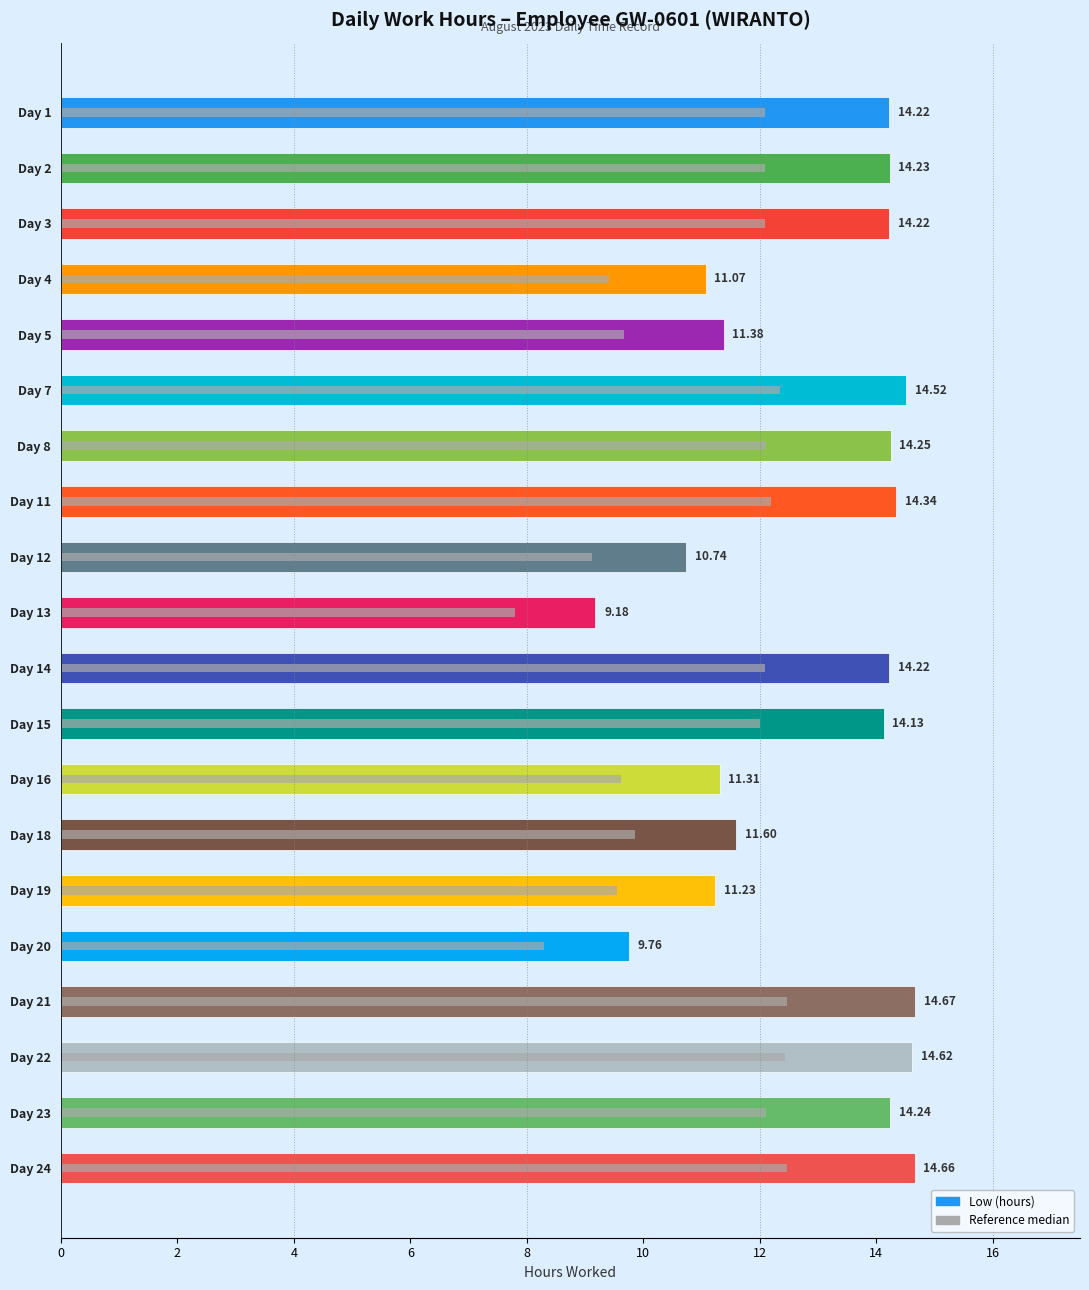

The value of Reference median at Day 18 is 14.0. True or false?

False